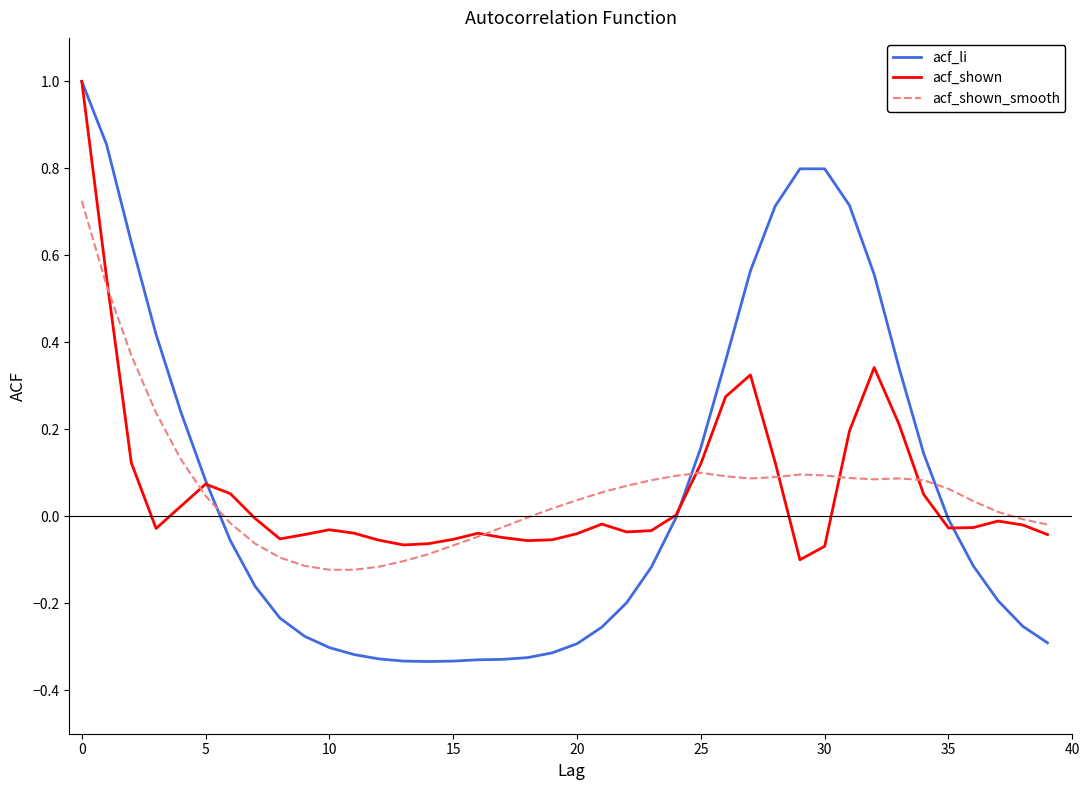

Which category has the lowest value across all series?

14